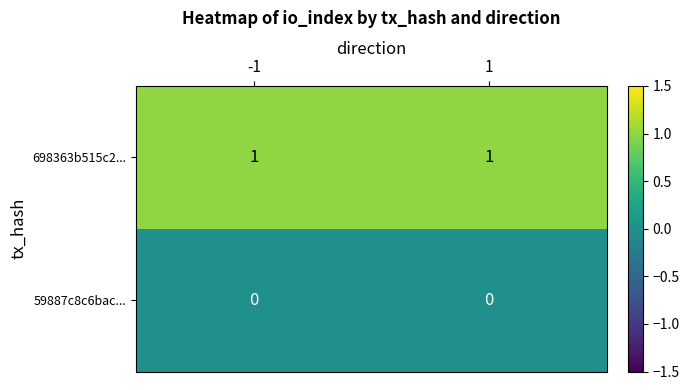

Which series has the largest total across all categories?

698363b515c2...